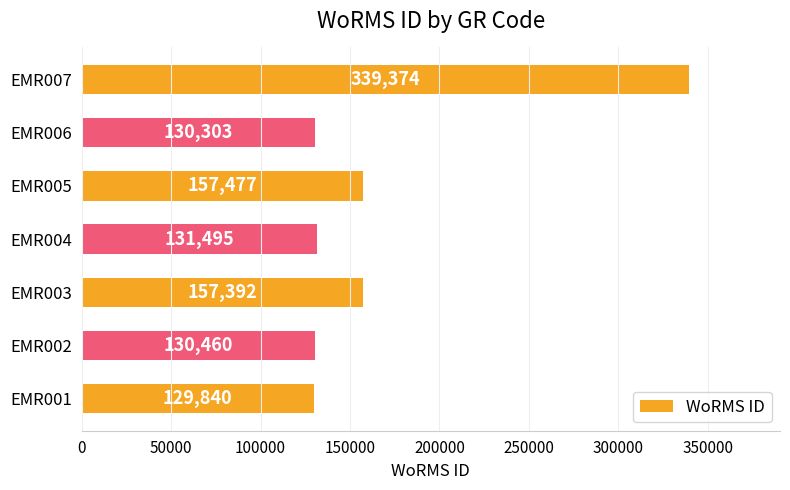

What is the maximum value shown in the chart?

339374